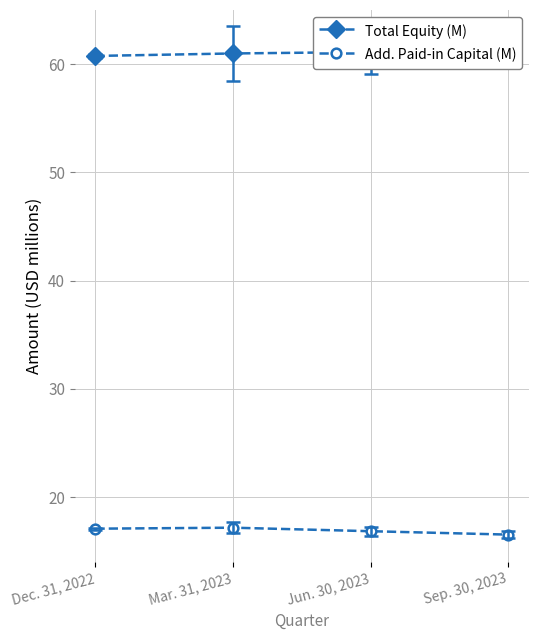

Rank the categories by Add. Paid-in Capital (M) value from lowest to highest.

Sep. 30, 2023, Jun. 30, 2023, Dec. 31, 2022, Mar. 31, 2023